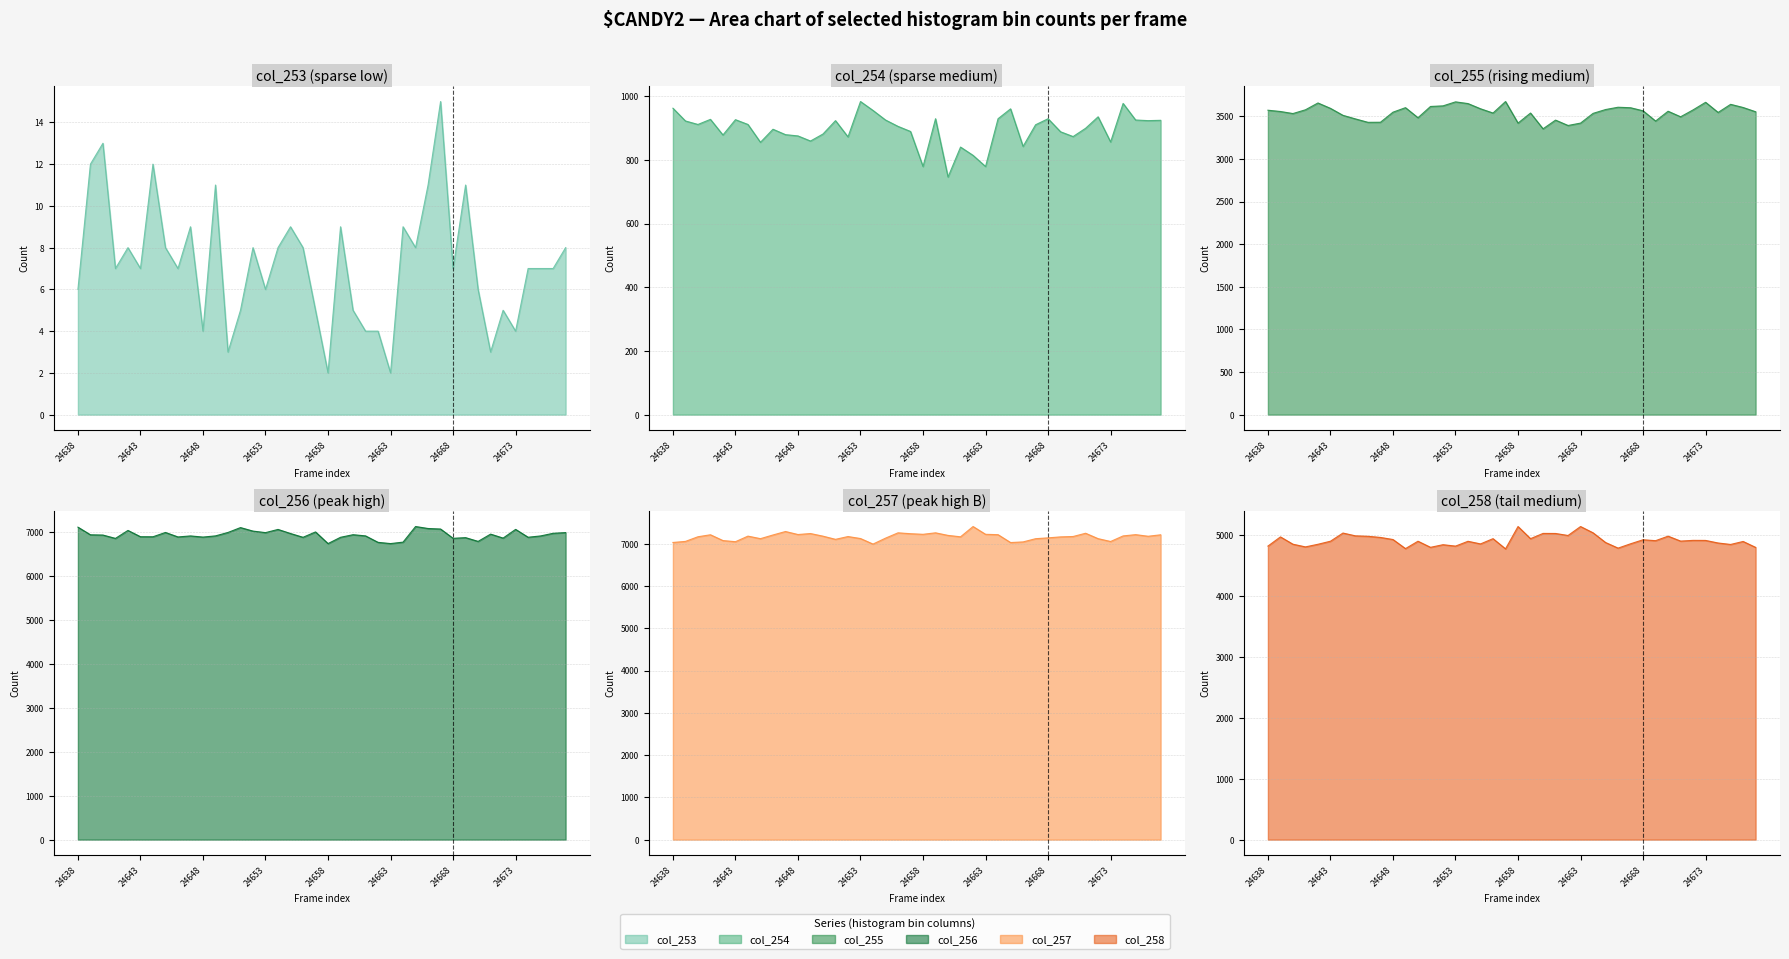

Is it true that col_255 equals 5205 at 24642?

False